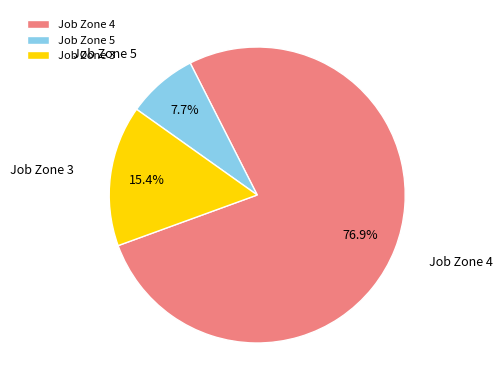

Which category accounts for the majority?

Job Zone 4